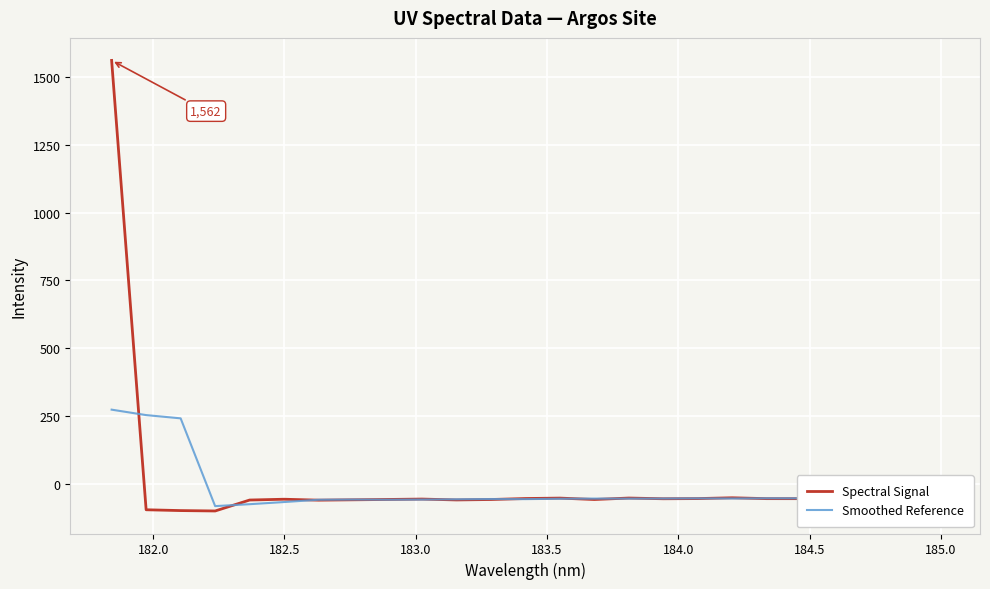

What are all the series names shown in the legend?

Spectral Signal, Smoothed Reference